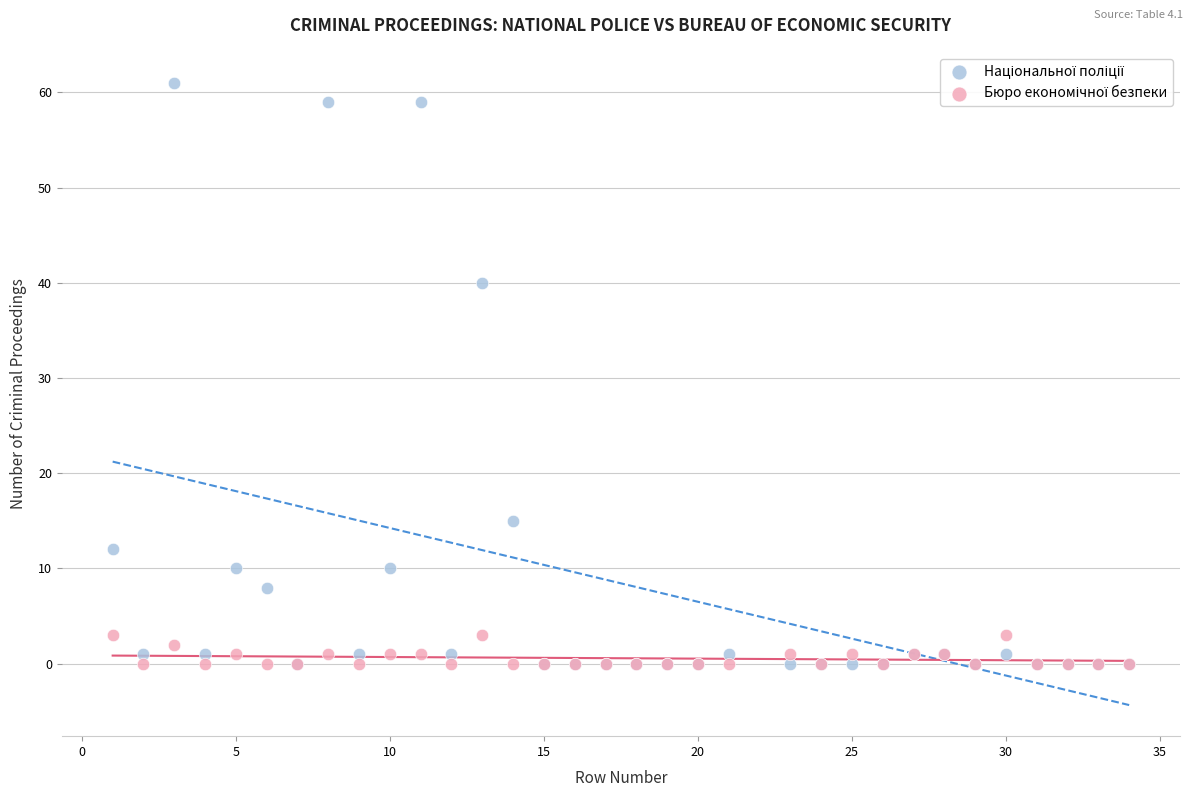

Across all series, what Y value is closest to 30?

40